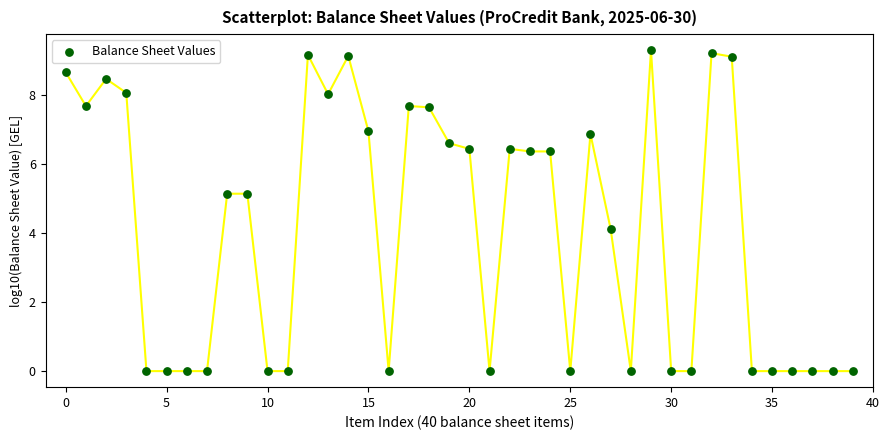

What Y value in the scatter plot is closest to 4?

4.1